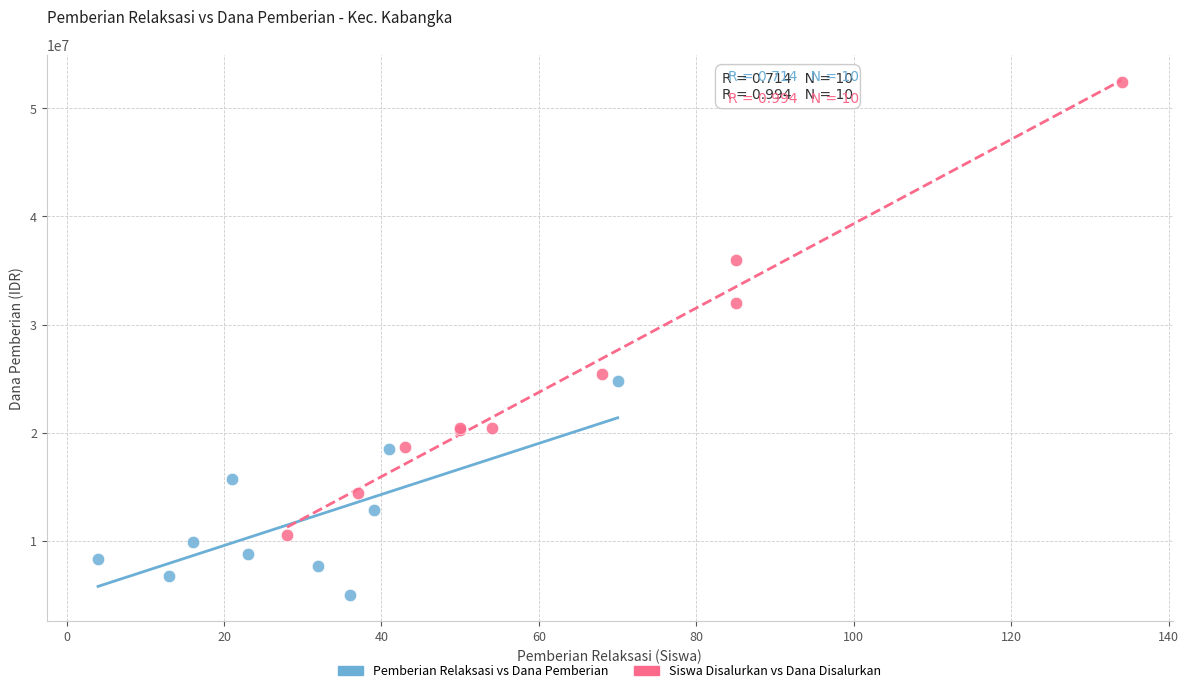

Which series reaches the maximum Y coordinate?

Siswa Disalurkan vs Dana Disalurkan